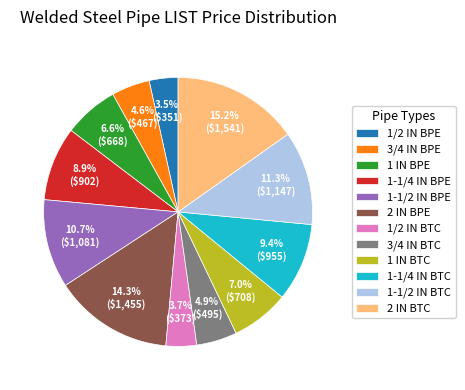

What is the ratio of the value at 1/2 IN BTC to the value at 1 IN BPE?

0.6